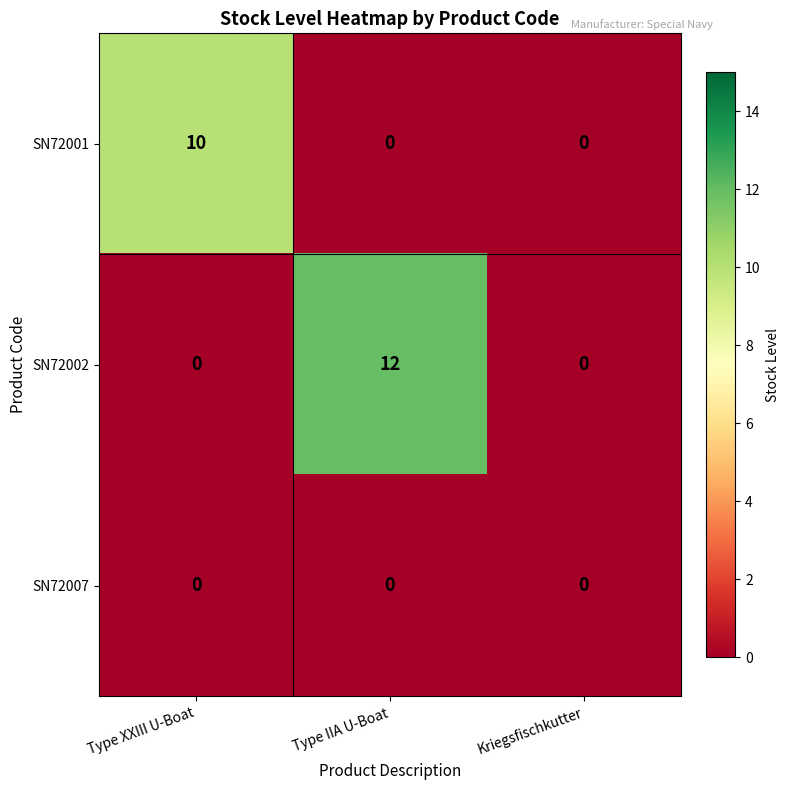

List the series in order of their overall mean, lowest first.

SN72007, SN72001, SN72002